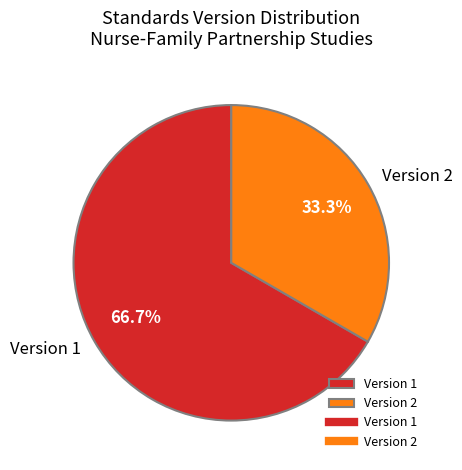

What is the total percentage of Version 2 and Version 1?

100.0%